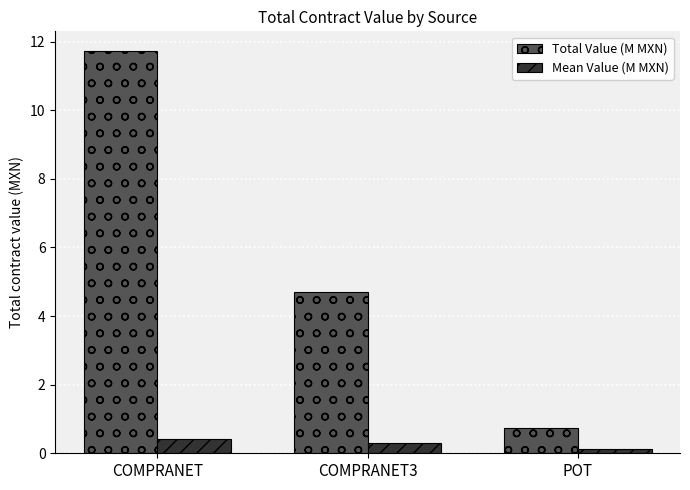

Reading left to right, list all the values displayed in this chart.

Total Value (M MXN): 11.7	4.7	0.7
Mean Value (M MXN): 0.4	0.3	0.1